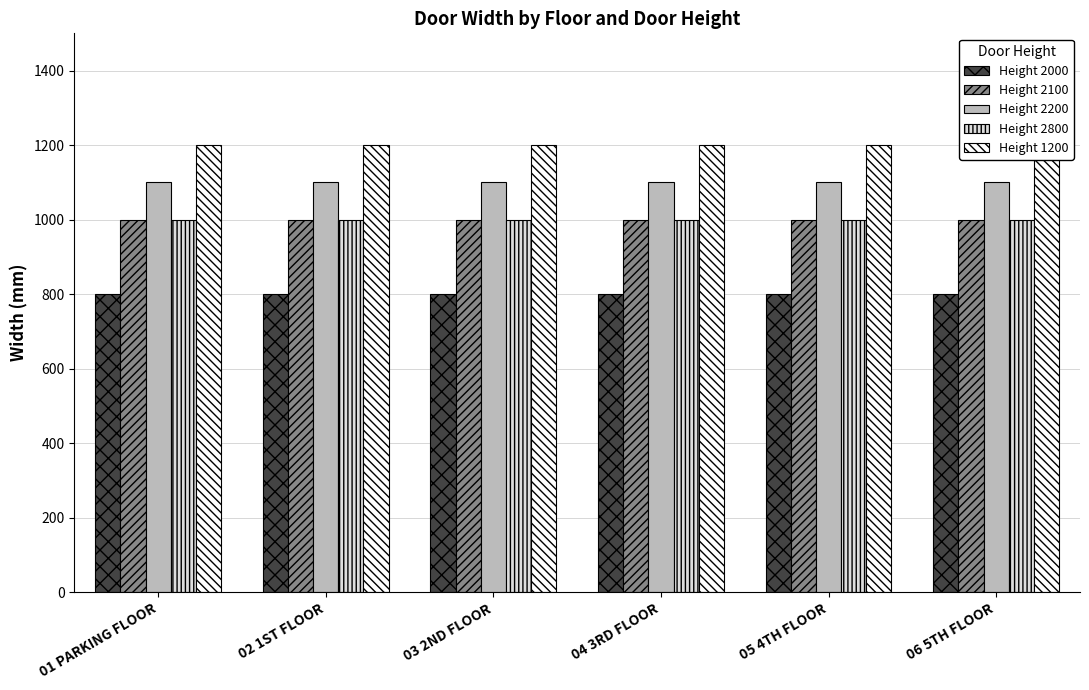

Reading left to right, transcribe all the data shown in this chart.

Height 2000: 800	800	800	800	800	800
Height 2100: 1000	1000	1000	1000	1000	1000
Height 2200: 1100	1100	1100	1100	1100	1100
Height 2800: 1000	1000	1000	1000	1000	1000
Height 1200: 1200	1200	1200	1200	1200	1200